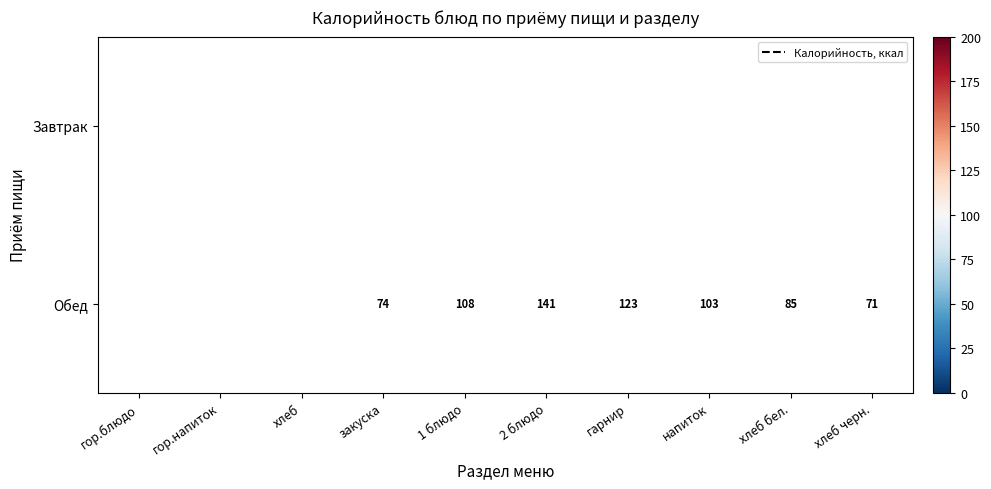

The value of Обед at хлеб черн. is 71. True or false?

True